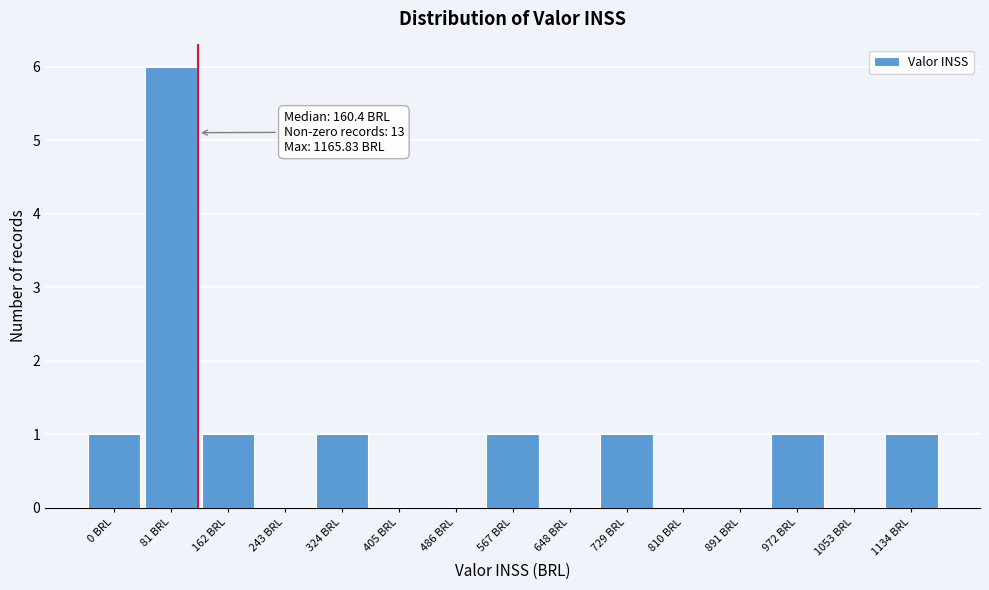

Reading right to left, list all the values displayed in this chart.

1134 BRL=1	1053 BRL=0	972 BRL=1	891 BRL=0	810 BRL=0	729 BRL=1	648 BRL=0	567 BRL=1	486 BRL=0	405 BRL=0	324 BRL=1	243 BRL=0	162 BRL=1	81 BRL=6	0 BRL=1